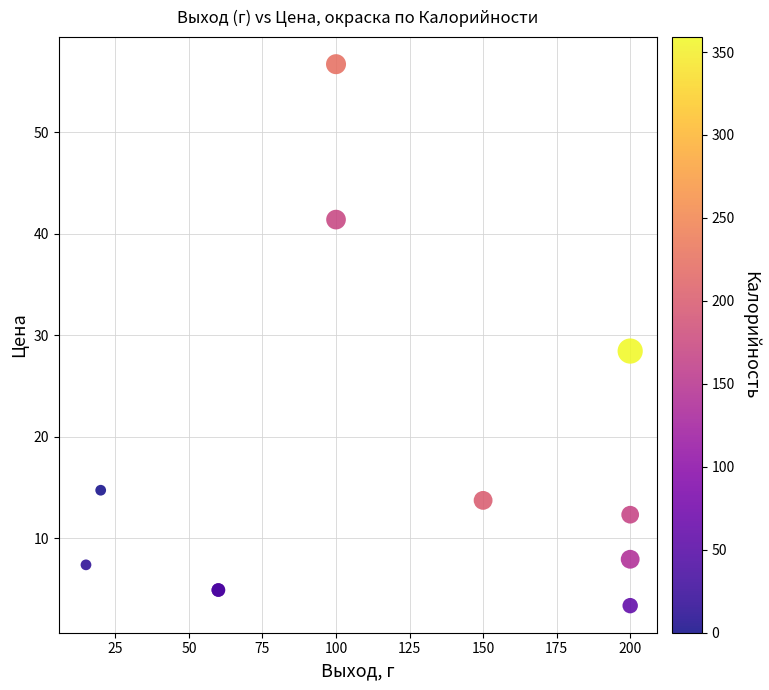

What Y value in the scatter plot is closest to 30?

28.5